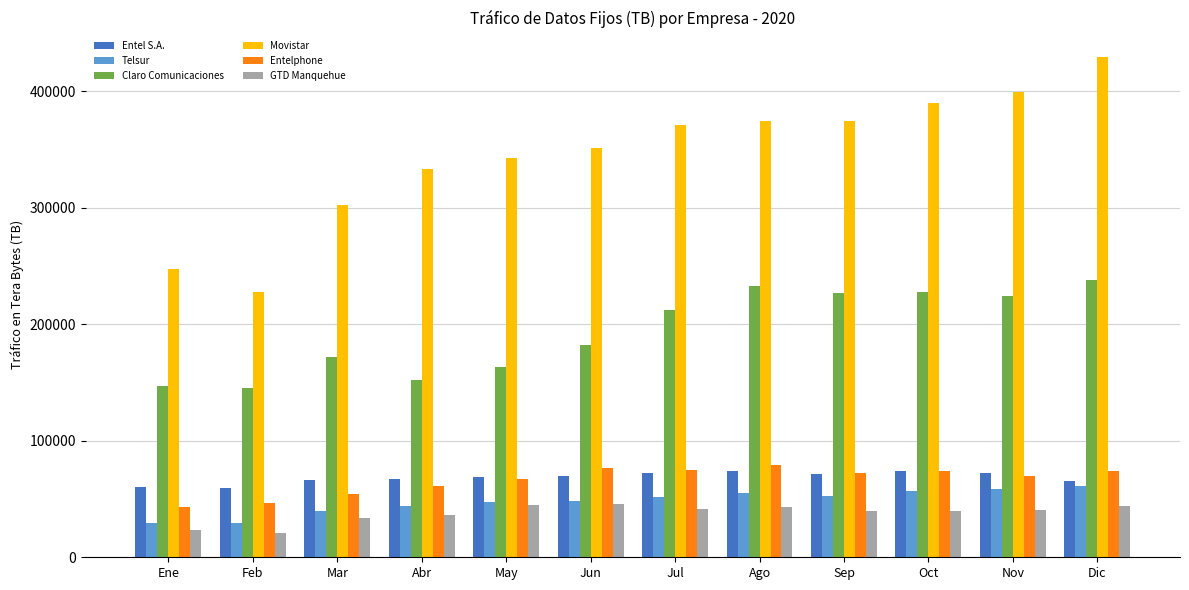

Between Abr and Nov, which series saw the biggest shift?

Claro Comunicaciones